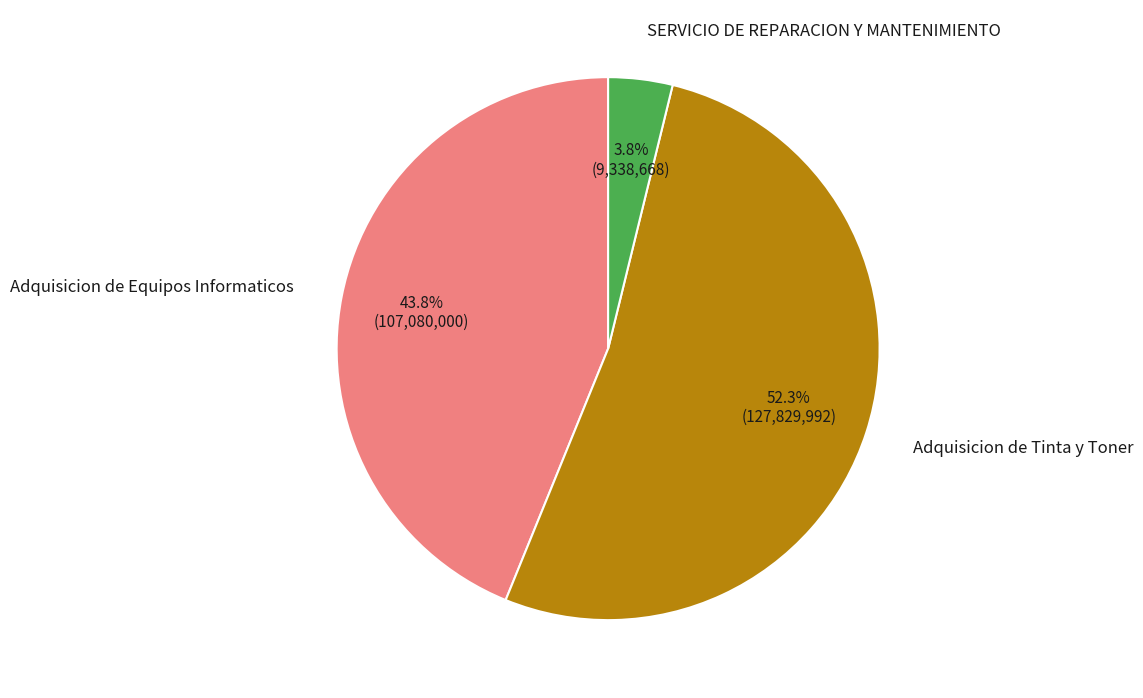

Is there a majority slice in this chart?

Yes